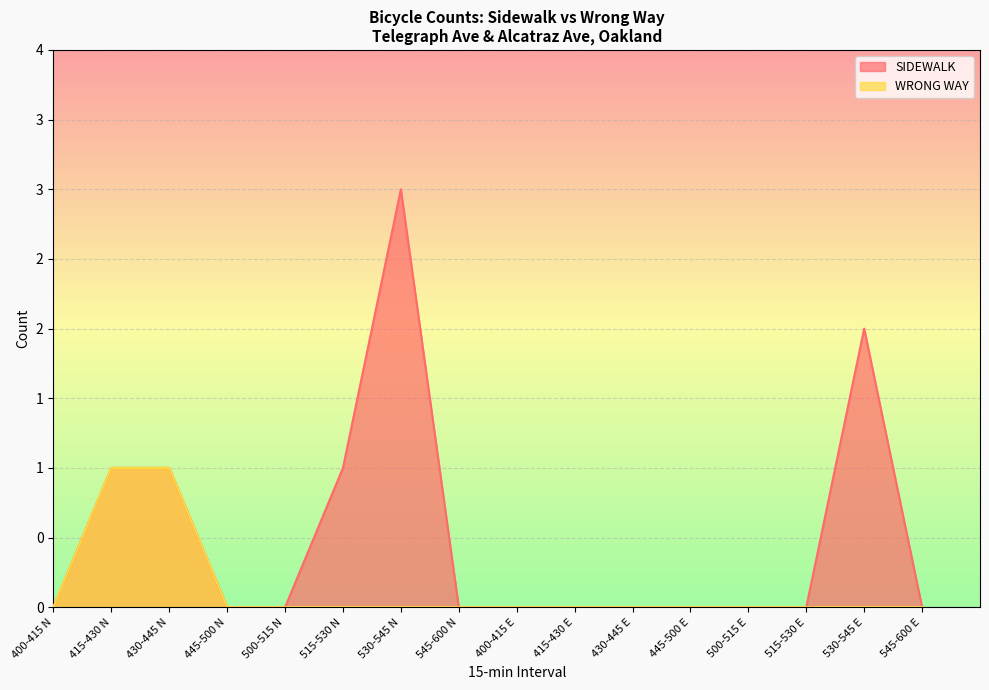

Does the chart display data point markers on the line(s)?

No